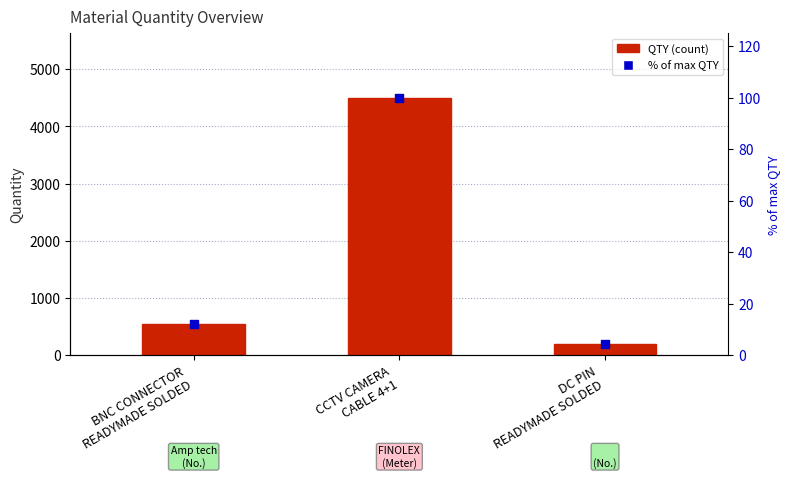

Which series reaches the minimum Y coordinate?

% of max QTY